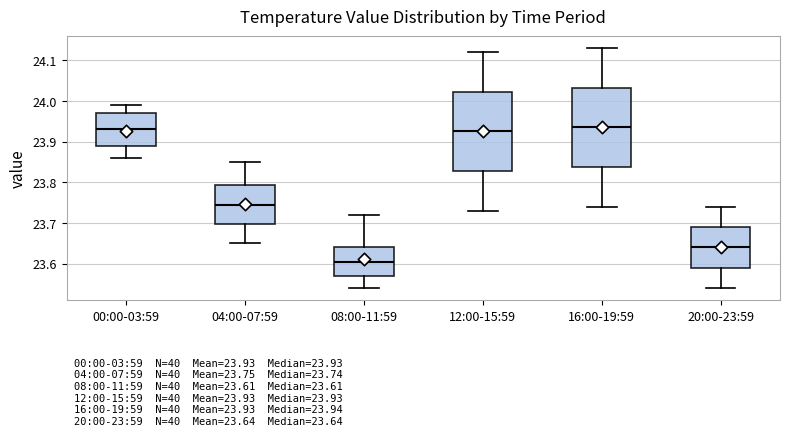

Which box has the lowest median line?

08:00-11:59